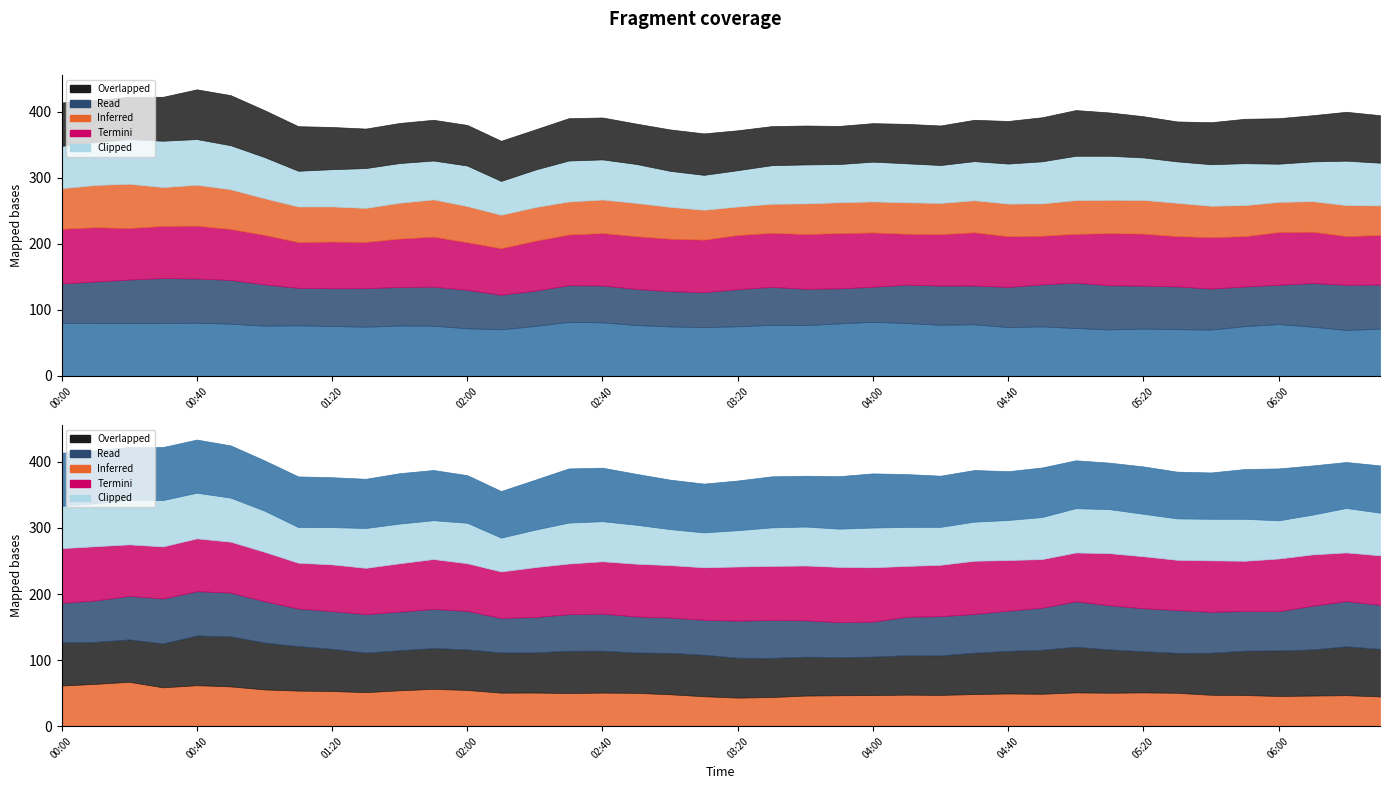

What is the value of the 2.638 point at the 31st from the left?

73.9